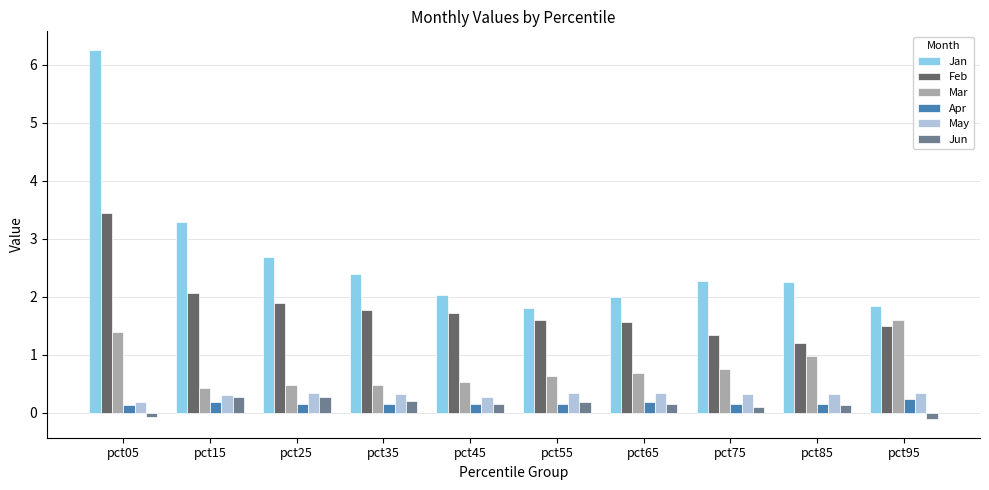

At which label is Mar closest to 1?

pct85